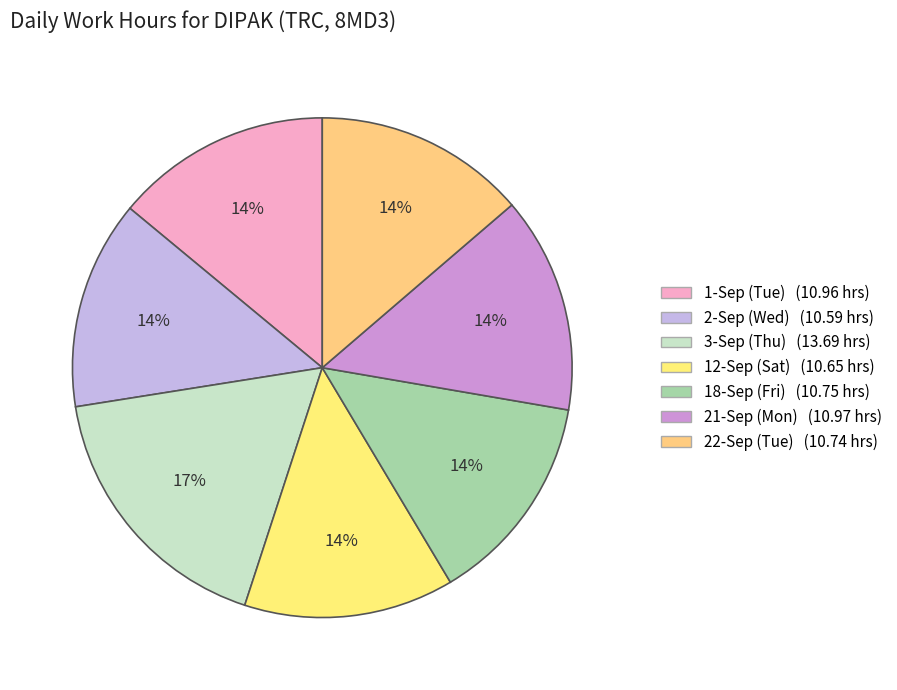

Which slice is the largest?

3-Sep (Thu)